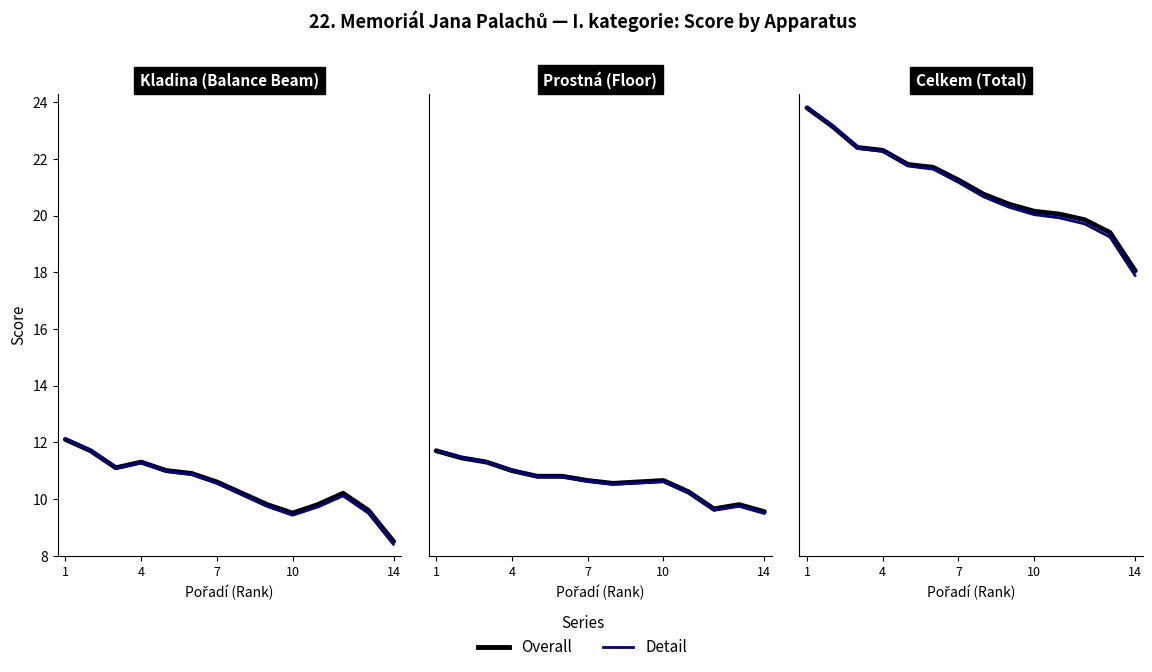

The value of Detail at 10 is 29.6. True or false?

False